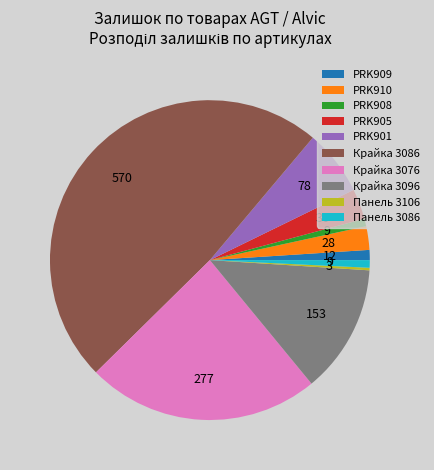

Is the sum of Крайка 3076 and PRK905 greater than half?

No